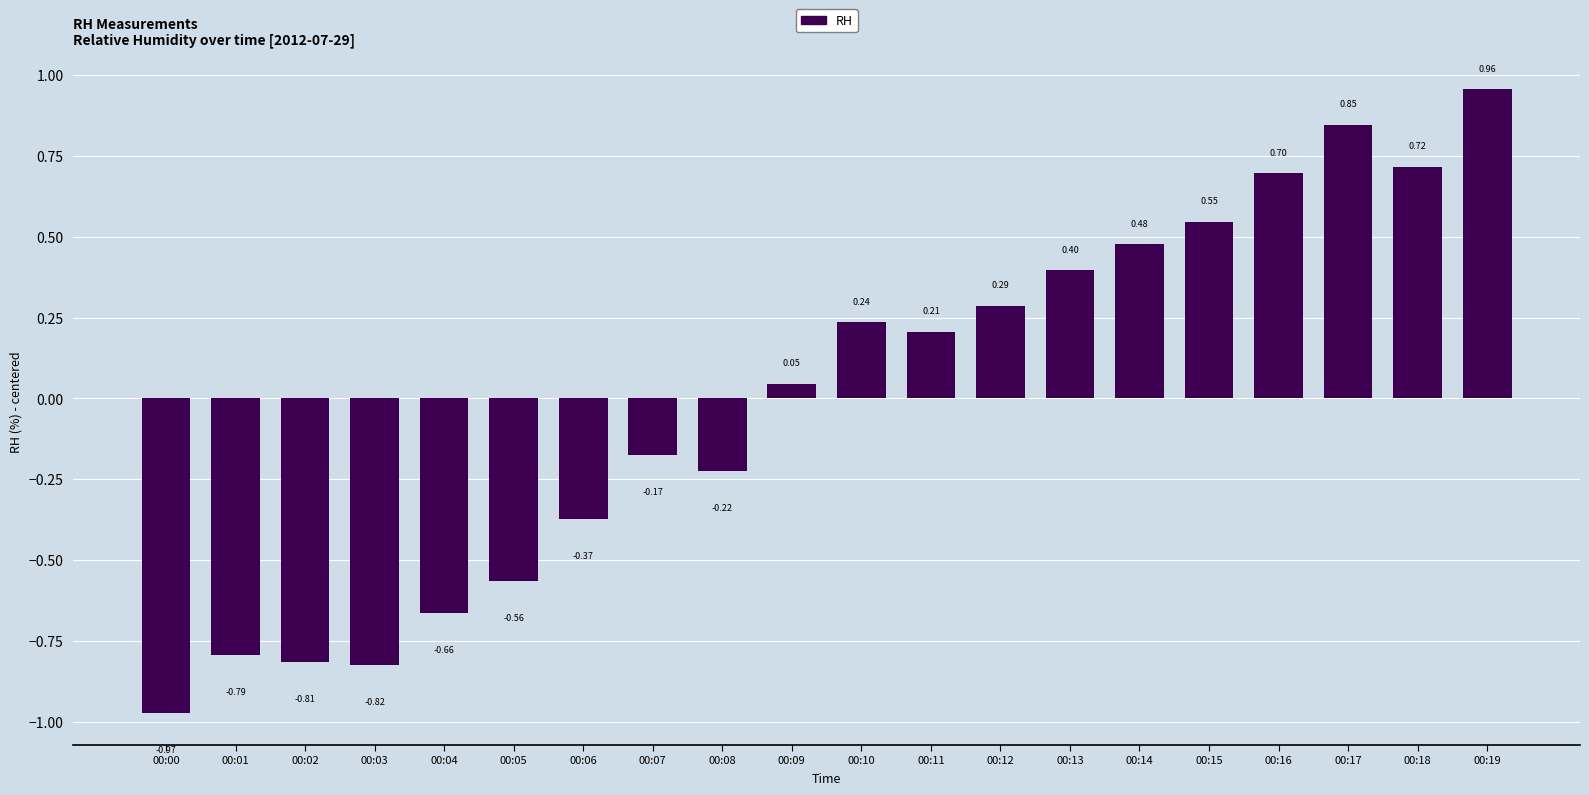

Rank the categories by value from lowest to highest.

00:00, 00:03, 00:02, 00:01, 00:04, 00:05, 00:06, 00:08, 00:07, 00:09, 00:11, 00:10, 00:12, 00:13, 00:14, 00:15, 00:16, 00:18, 00:17, 00:19